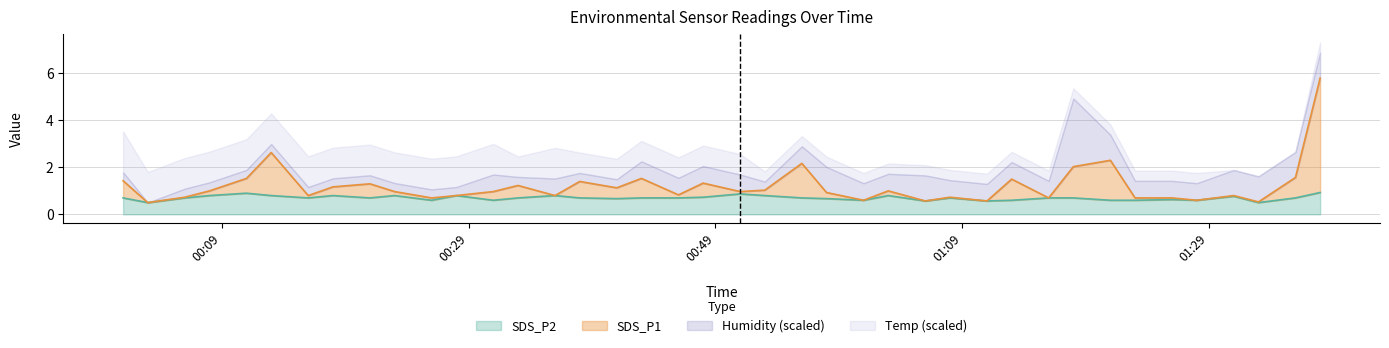

Which series has the largest range (max minus min)?

SDS_P1